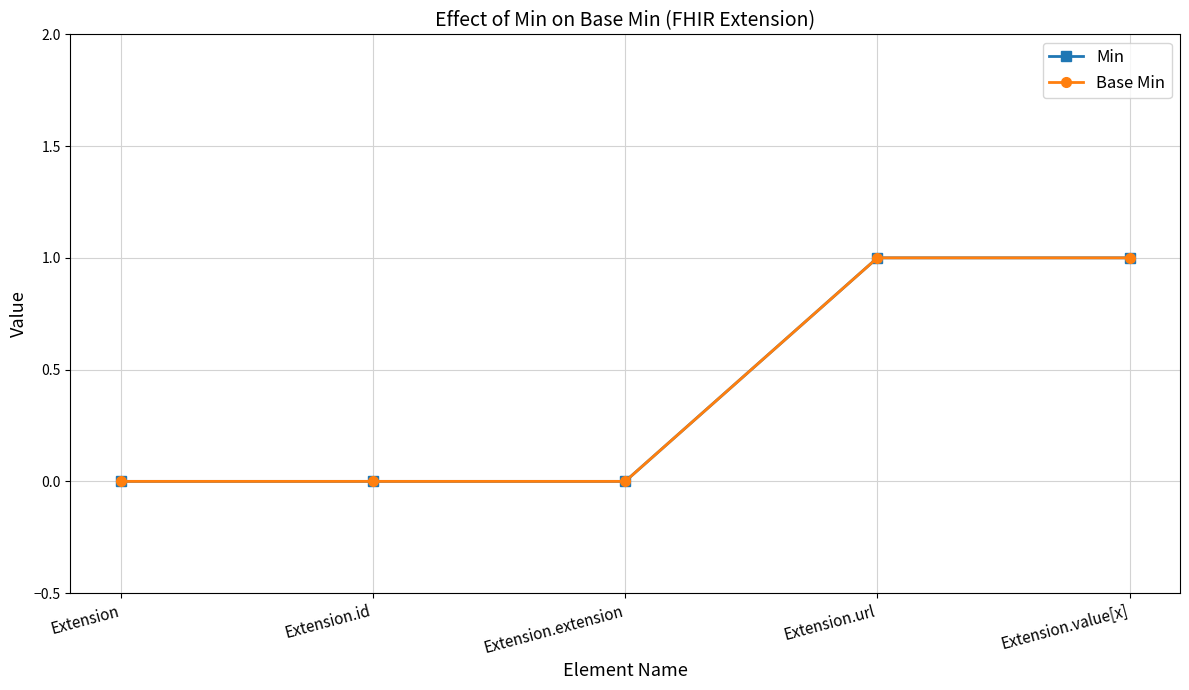

What is the difference between the second highest and minimum values in the Min series?

1